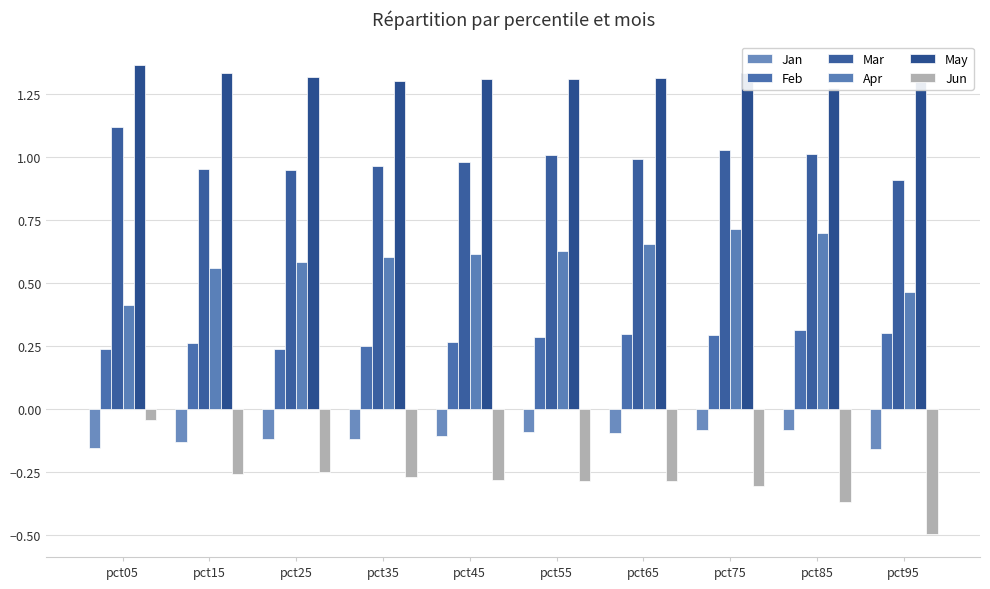

What is the greatest value displayed?

1.4